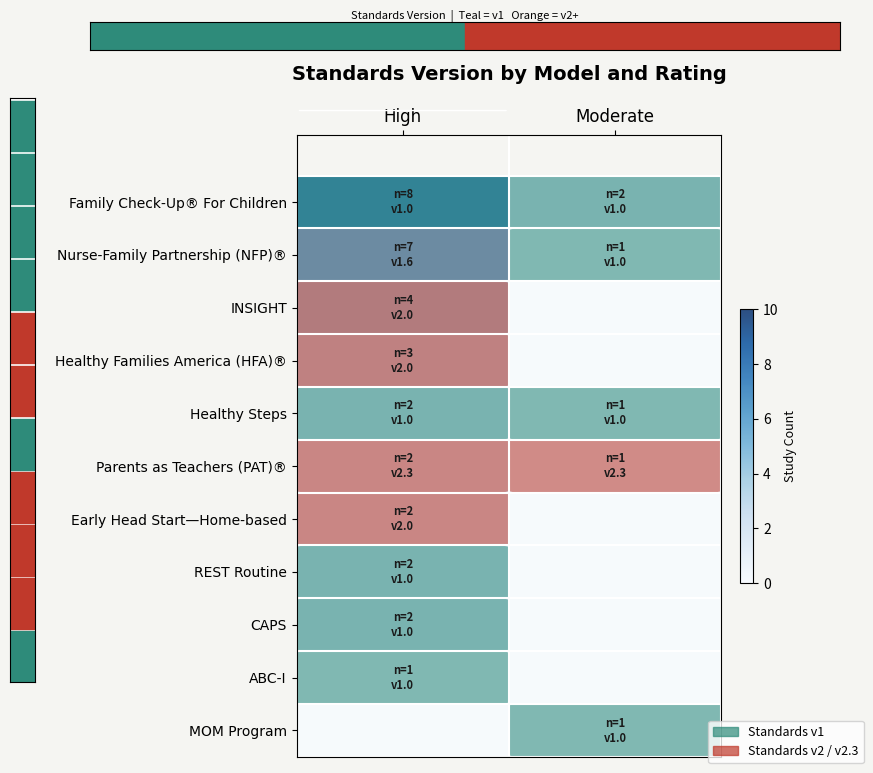

Reading right to left, list all the values displayed in this chart.

Family Check-Up® For Children: Moderate=2	High=8
Nurse-Family Partnership (NFP)®: Moderate=1	High=7
INSIGHT: Moderate=0	High=4
Healthy Families America (HFA)®: Moderate=0	High=3
Healthy Steps: Moderate=1	High=2
Parents as Teachers (PAT)®: Moderate=1	High=2
Early Head Start—Home-based: Moderate=0	High=2
REST Routine: Moderate=0	High=2
CAPS: Moderate=0	High=2
ABC-I: Moderate=0	High=1
MOM Program: Moderate=1	High=0